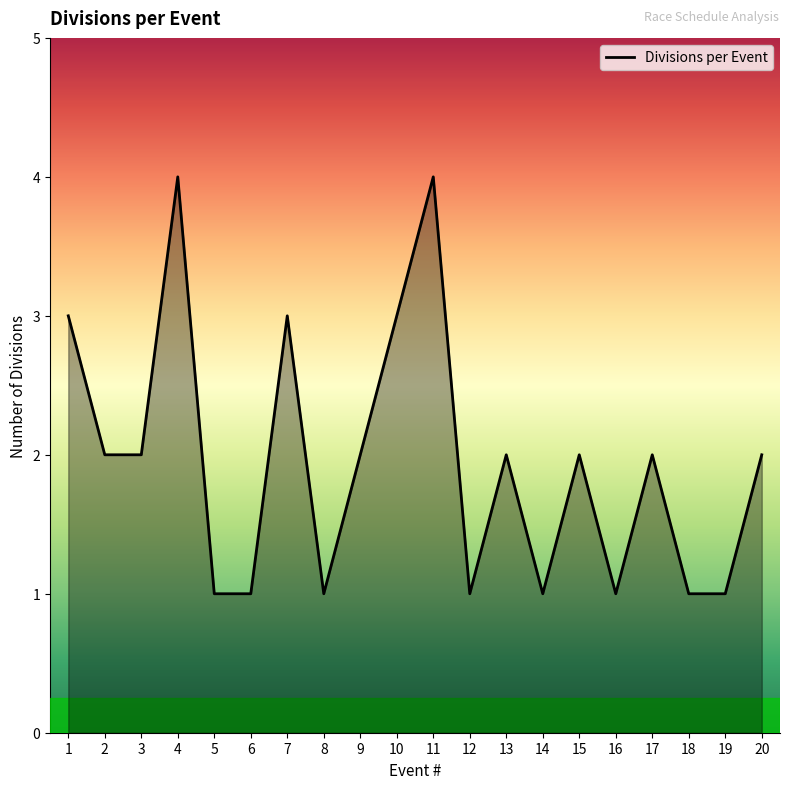

Reading right to left, transcribe all the data shown in this chart.

20=2	19=1	18=1	17=2	16=1	15=2	14=1	13=2	12=1	11=4	10=3	9=2	8=1	7=3	6=1	5=1	4=4	3=2	2=2	1=3